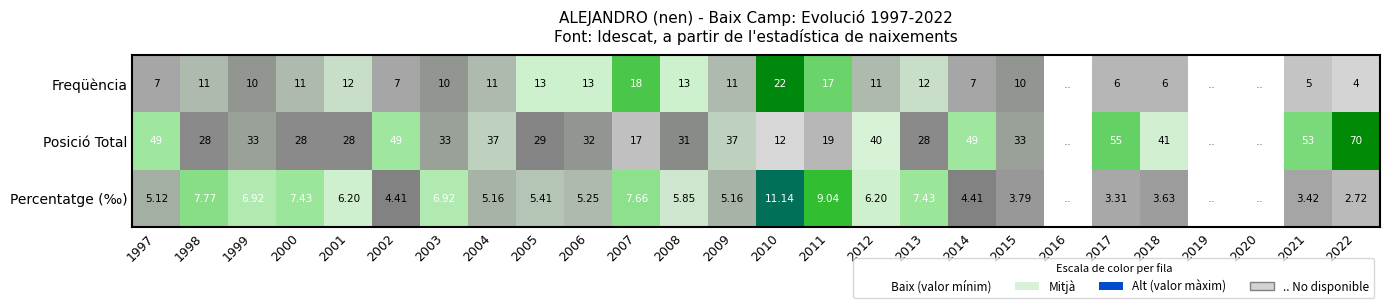

Count the number of data series in this chart.

3